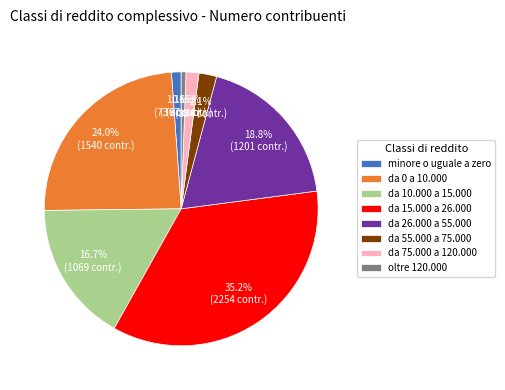

What is the ratio of the value at da 0 a 10.000 to the value at da 10.000 a 15.000?

1.4